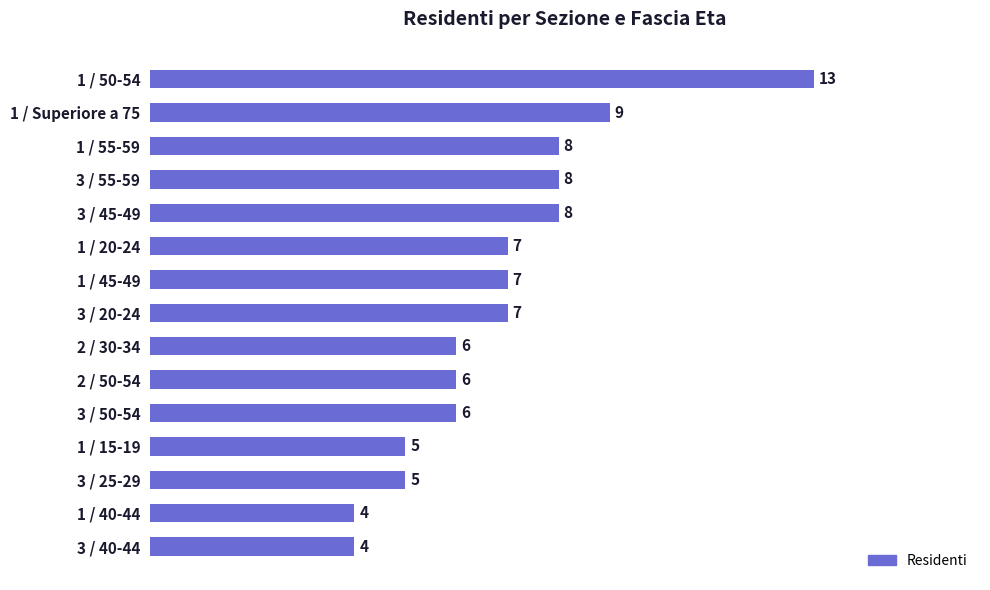

Count the number of categories in the chart.

15